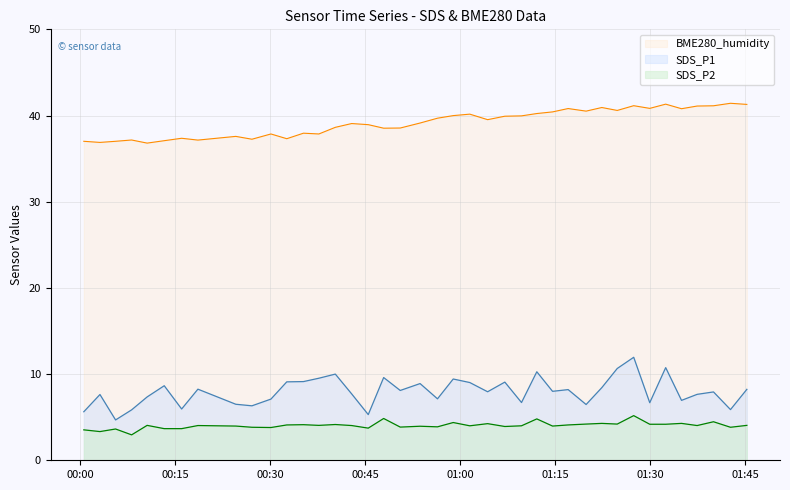

What is the maximum value for BME280_humidity?

41.4